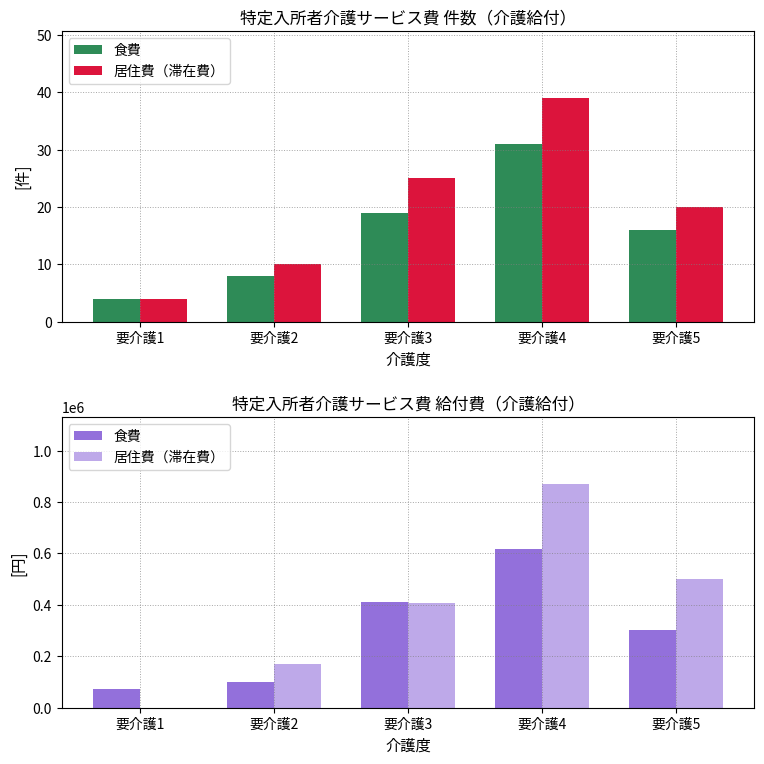

What are all the series names shown in the legend?

食費, 居住費（滞在費）